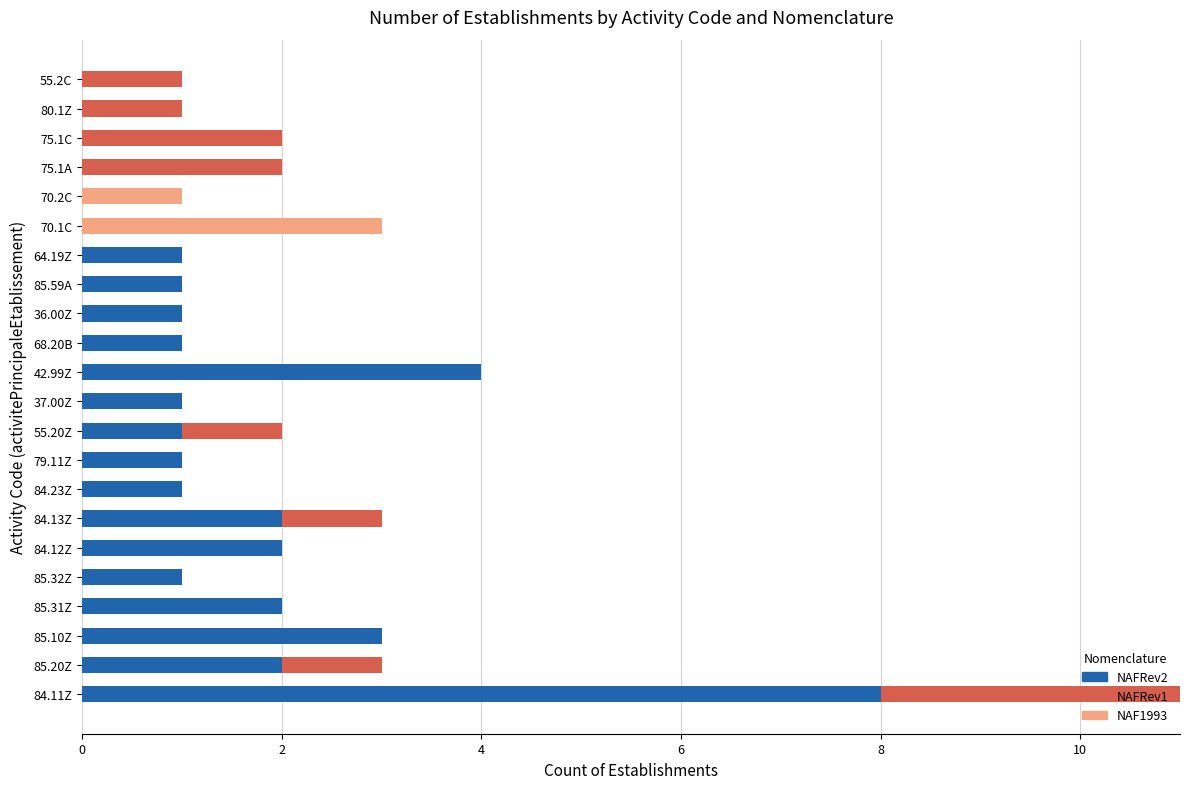

At which category is the sum across all series the highest?

84.11Z